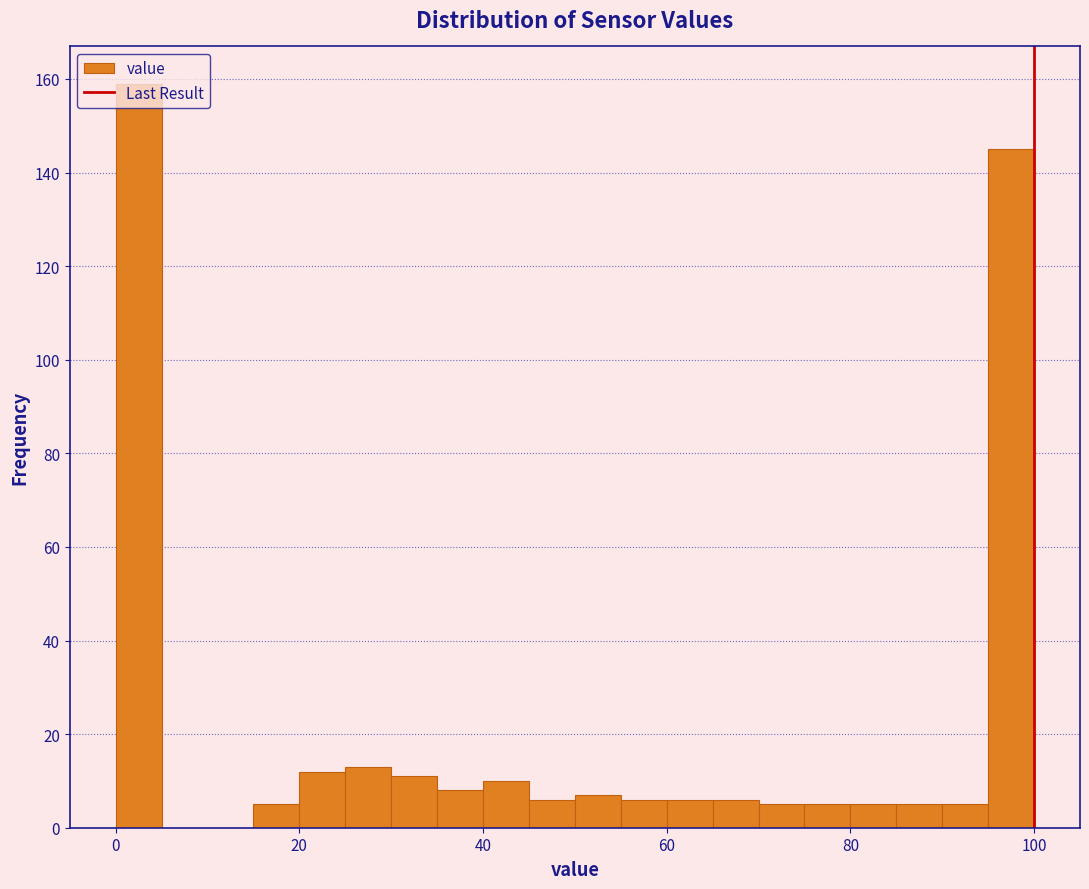

Around what value on the x-axis is the tallest bar? Give the approximate position of its centre, as read against the axis.

2